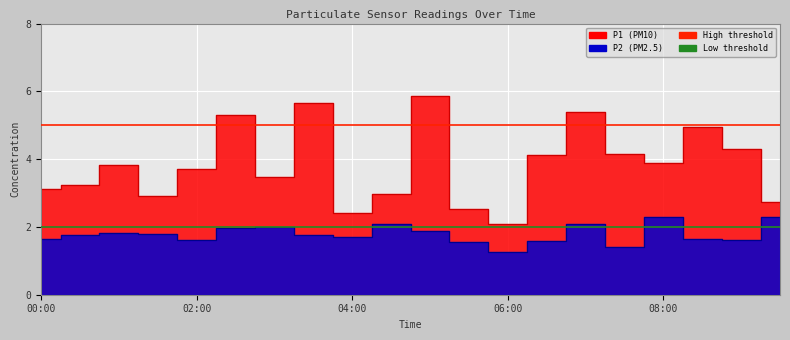

At how many categories does at least one series exceed 5?

4